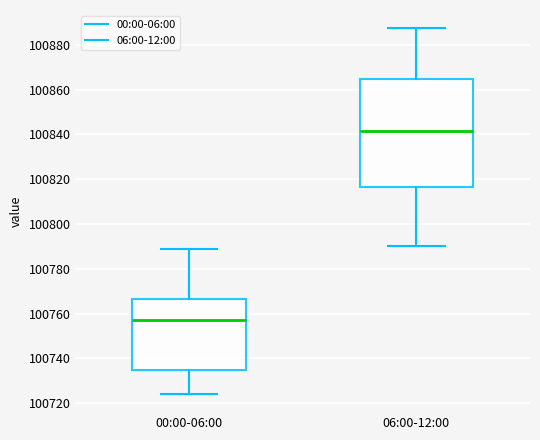

Reading left to right, read every box against the y-axis: the position of its median line, the range the box covers, and the ends of its whiskers. The values are not printed on the chart, so give them approximately, as read against the axis.

00:00-06:00: median 100758, box 100734 to 100766, whiskers 100724 to 100790
06:00-12:00: median 100842, box 100816 to 100864, whiskers 100790 to 100888